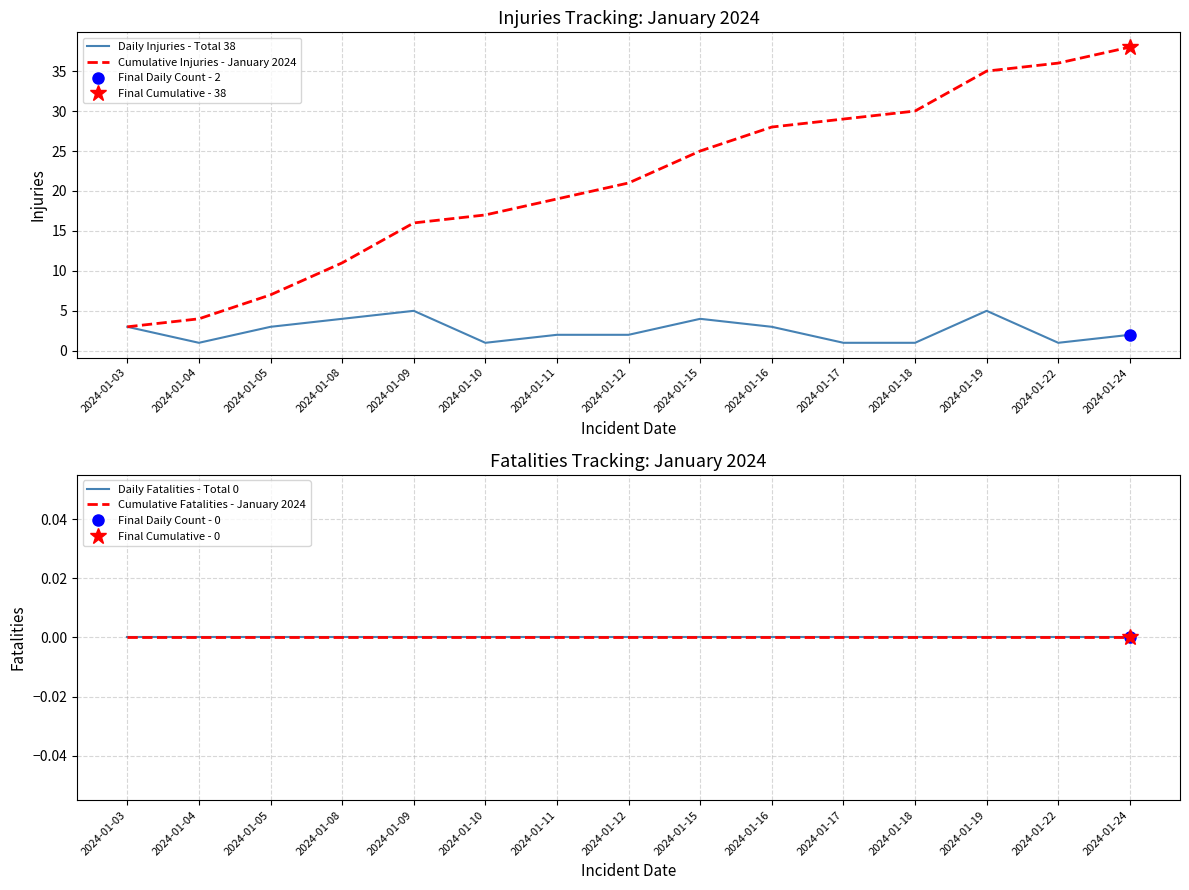

Reading left to right, list all the values displayed in this chart.

Daily Injuries - Total 38: 2024-01-03=3	2024-01-04=1	2024-01-05=3	2024-01-08=4	2024-01-09=5	2024-01-10=1	2024-01-11=2	2024-01-12=2	2024-01-15=4	2024-01-16=3	2024-01-17=1	2024-01-18=1	2024-01-19=5	2024-01-22=1	2024-01-24=2
Cumulative Injuries - January 2024: 2024-01-03=3	2024-01-04=4	2024-01-05=7	2024-01-08=11	2024-01-09=16	2024-01-10=17	2024-01-11=19	2024-01-12=21	2024-01-15=25	2024-01-16=28	2024-01-17=29	2024-01-18=30	2024-01-19=35	2024-01-22=36	2024-01-24=38
Daily Fatalities - Total 0: 2024-01-03=0	2024-01-04=0	2024-01-05=0	2024-01-08=0	2024-01-09=0	2024-01-10=0	2024-01-11=0	2024-01-12=0	2024-01-15=0	2024-01-16=0	2024-01-17=0	2024-01-18=0	2024-01-19=0	2024-01-22=0	2024-01-24=0
Cumulative Fatalities - January 2024: 2024-01-03=0	2024-01-04=0	2024-01-05=0	2024-01-08=0	2024-01-09=0	2024-01-10=0	2024-01-11=0	2024-01-12=0	2024-01-15=0	2024-01-16=0	2024-01-17=0	2024-01-18=0	2024-01-19=0	2024-01-22=0	2024-01-24=0